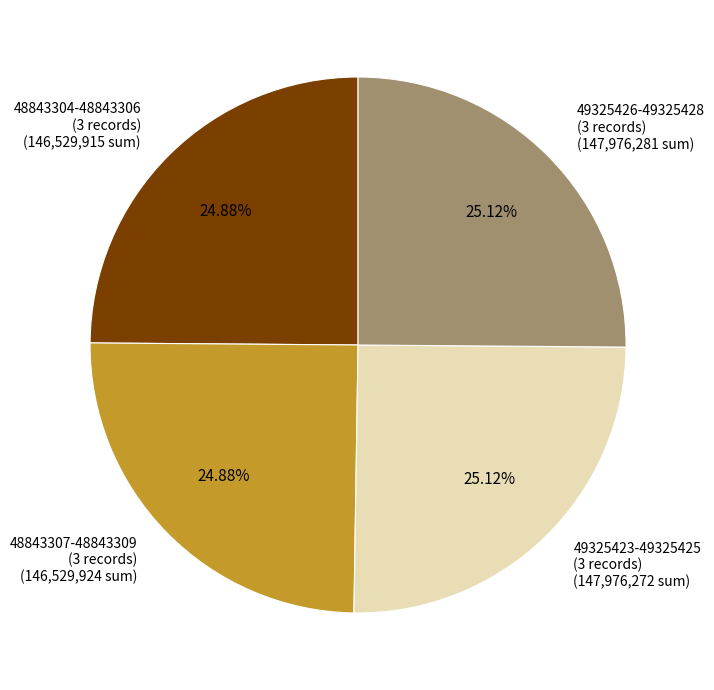

Is 49325426-49325428 (3 records) the majority of the pie?

No